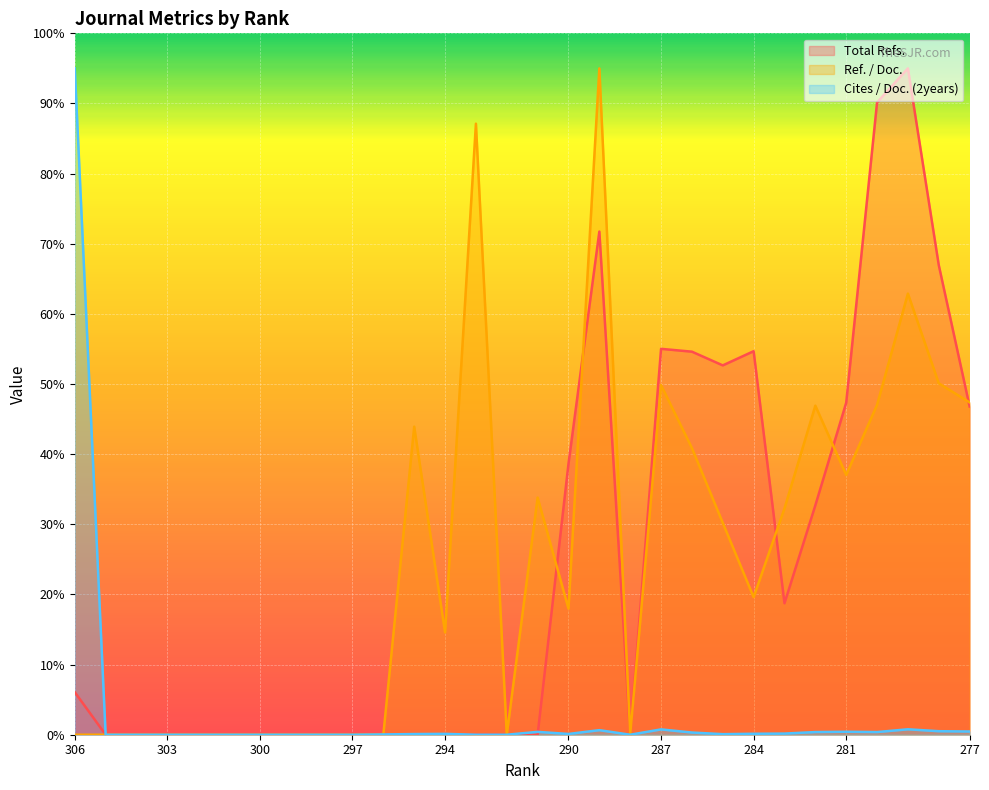

Which has a higher value, 279 or 278?

279